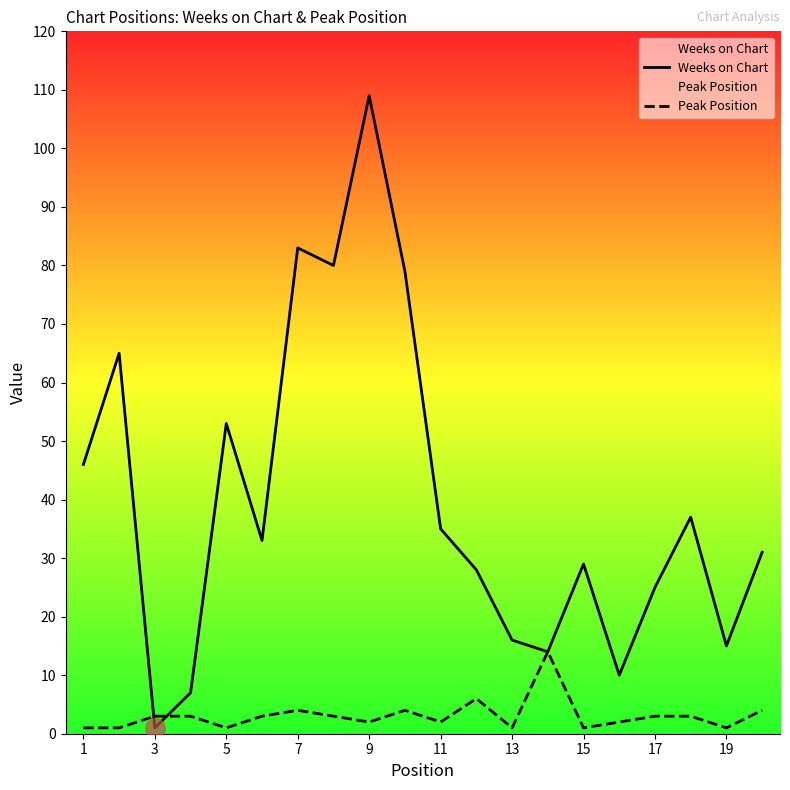

Which series changed the most between 5 and 19?

Weeks on Chart